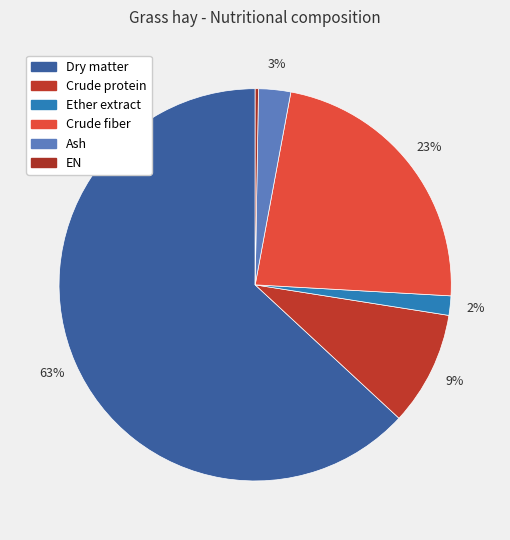

To the nearest percent, what is the average slice percentage?

17%